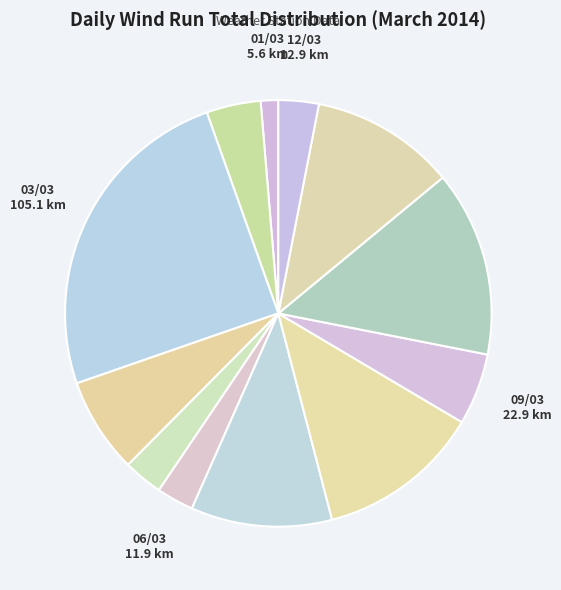

How many segments does this pie chart have?

12